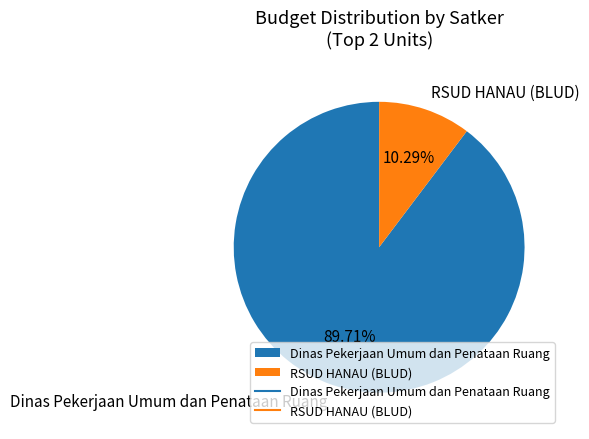

Which slice represents more than half of the pie?

Dinas Pekerjaan Umum dan Penataan Ruang